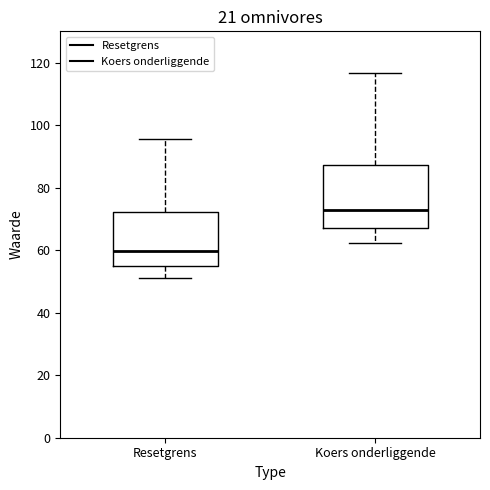

Where does the median line of the box for Koers onderliggende sit on the y-axis? The values are not printed on the chart, so give them approximately, as read against the axis.

74